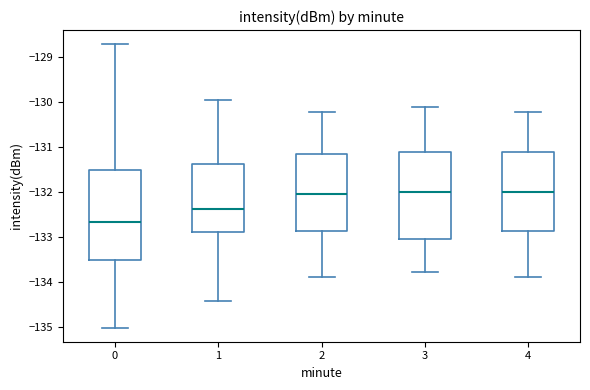

Which box's median line is the lowest?

0